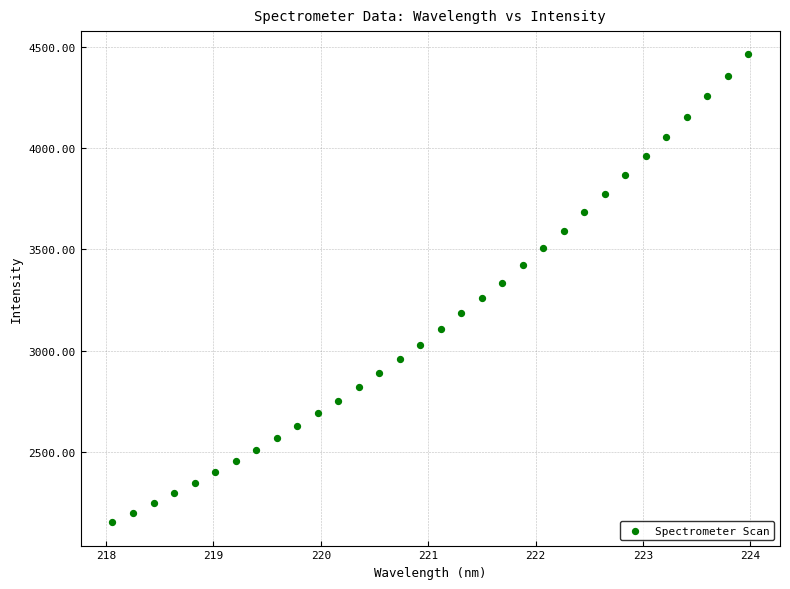

What is the range of X values (max minus min)?

5.9